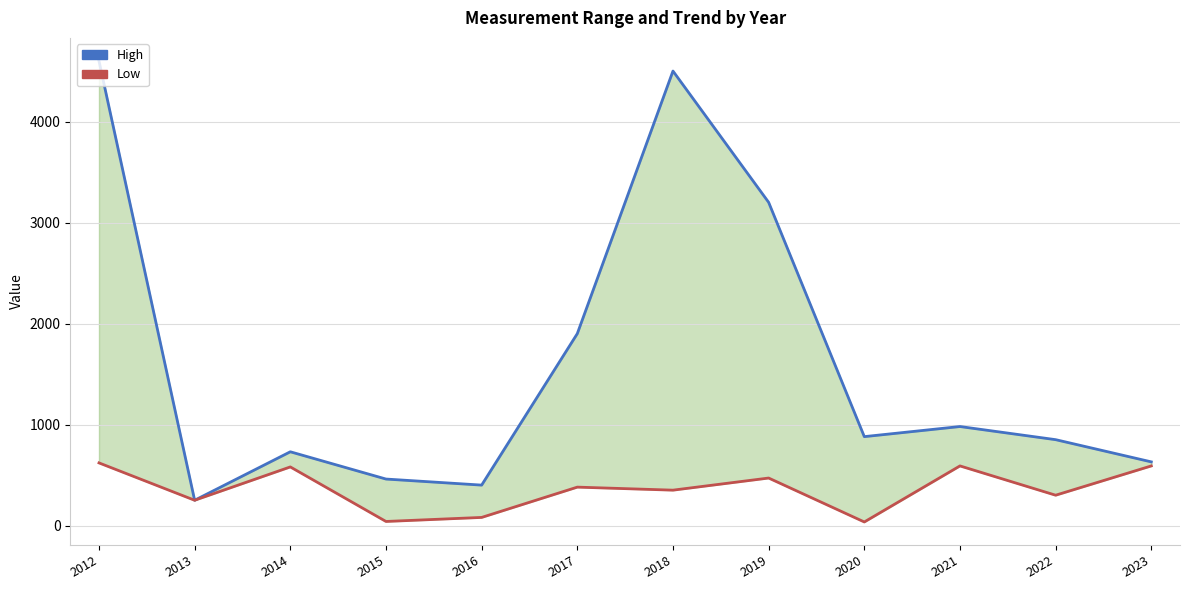

Reading right to left, what are all the values shown in this chart?

High: 630	850	980	880	3200	4500	1900	400	460	730	250	4600
Low: 590	300	590	35	470	350	380	80	40	580	250	620